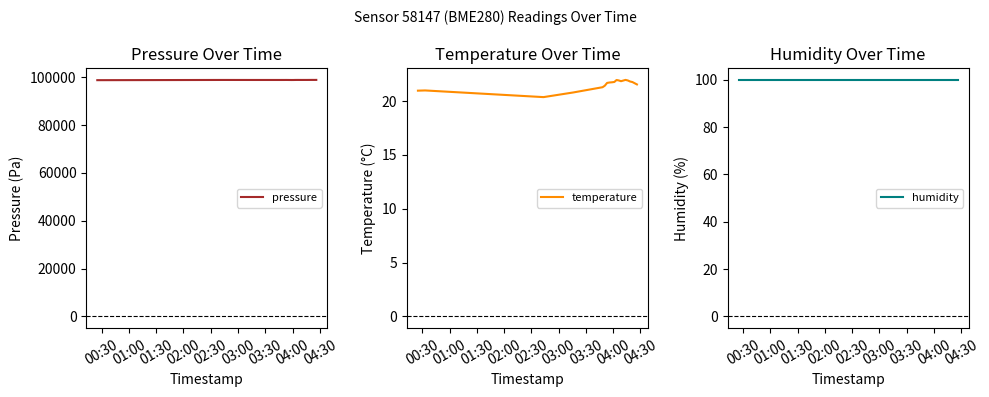

What are all the series names shown in the legend?

pressure, temperature, humidity